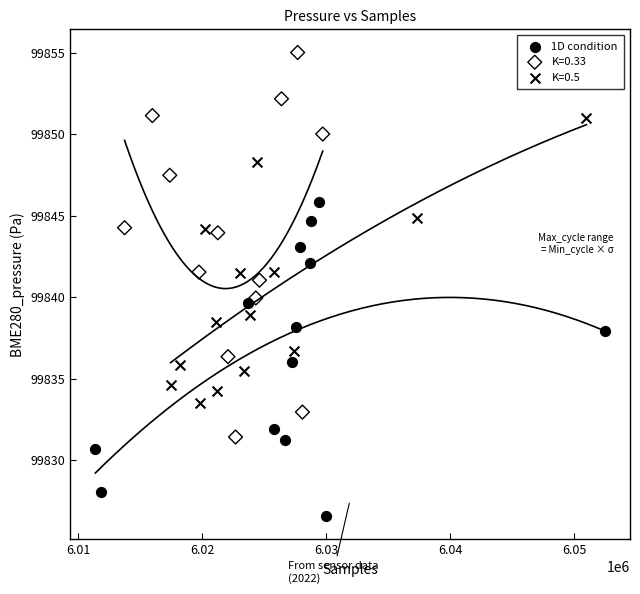

Which series has the widest spread of Y values?

K=0.33